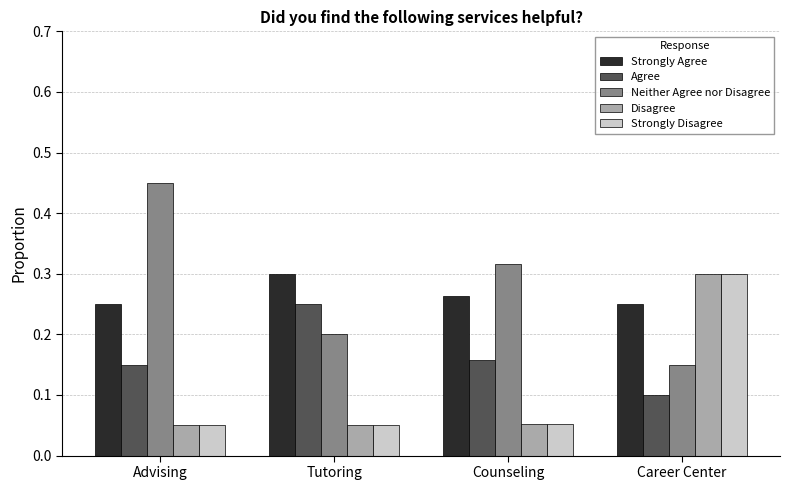

What is the sum of all Agree values?

0.7